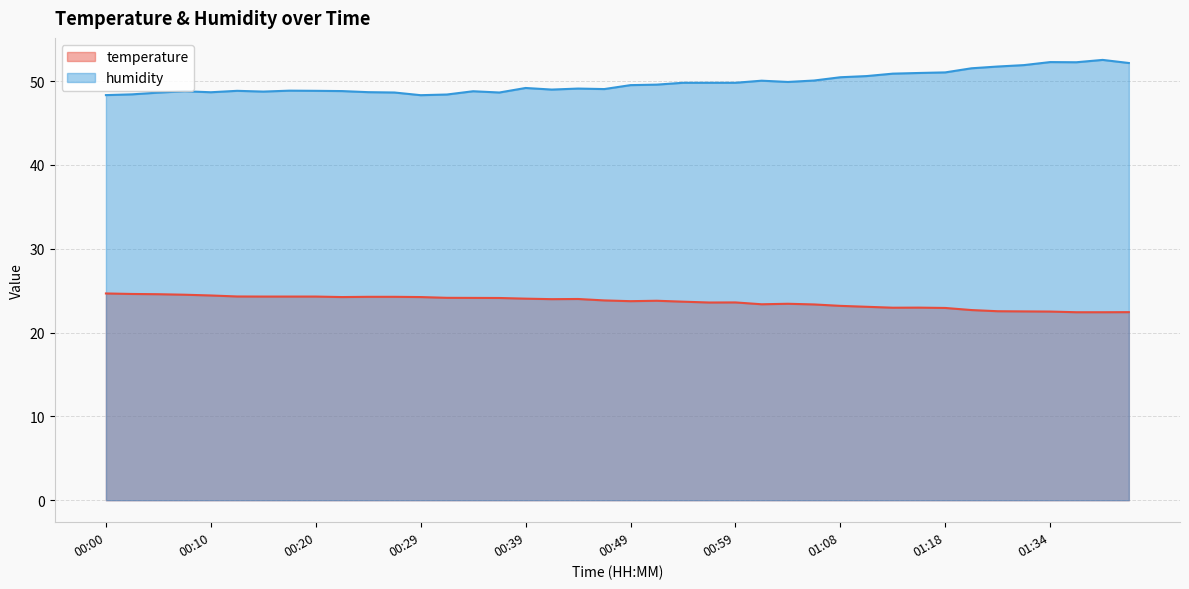

Which label corresponds to the largest value in the chart?

01:39